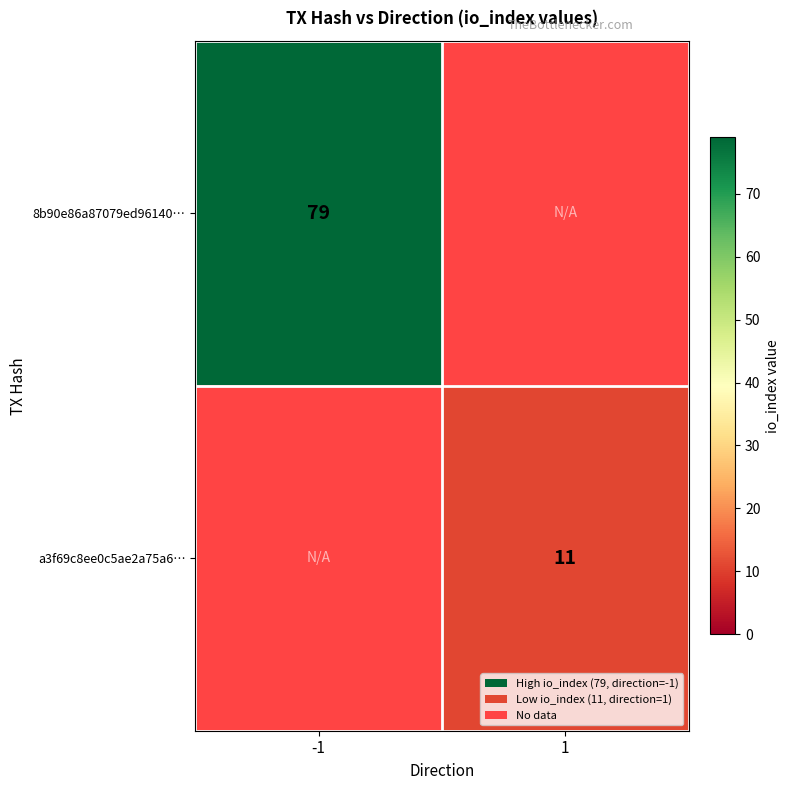

Is it true that a3f69c8ee0c5ae2a75a6… equals 15 at 1?

False